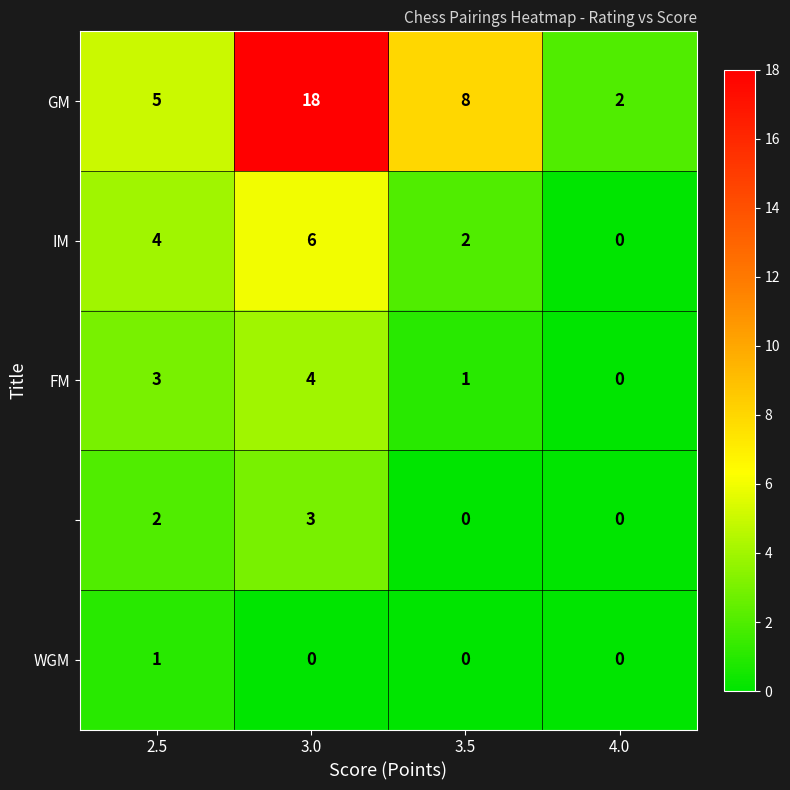

At how many categories does at least one series exceed 4?

3